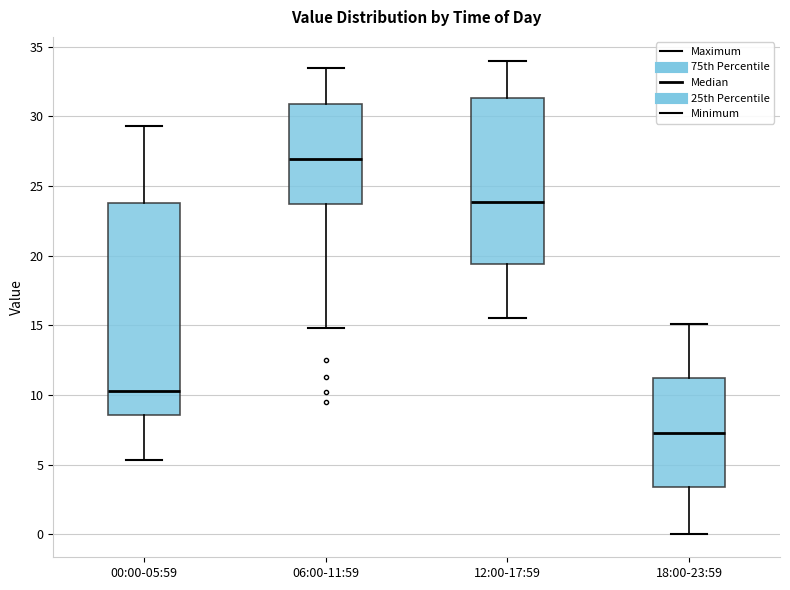

Where does the median line of the box for 18:00-23:59 sit on the y-axis? The values are not printed on the chart, so give them approximately, as read against the axis.

7.5